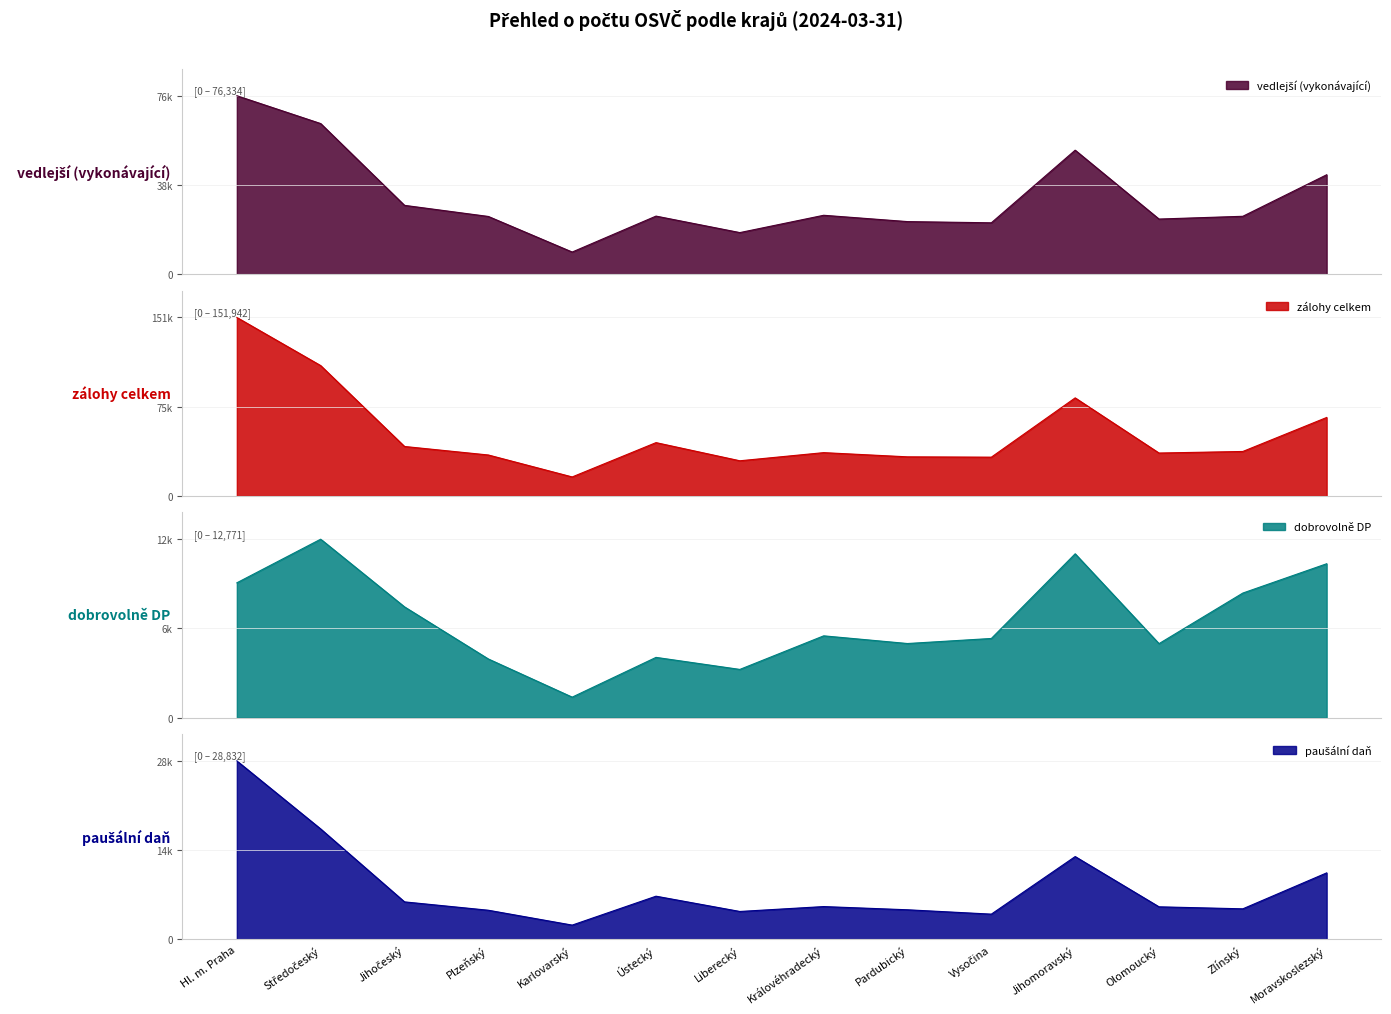

How many data points in vedlejší (vykonávající) are above 24865?

6